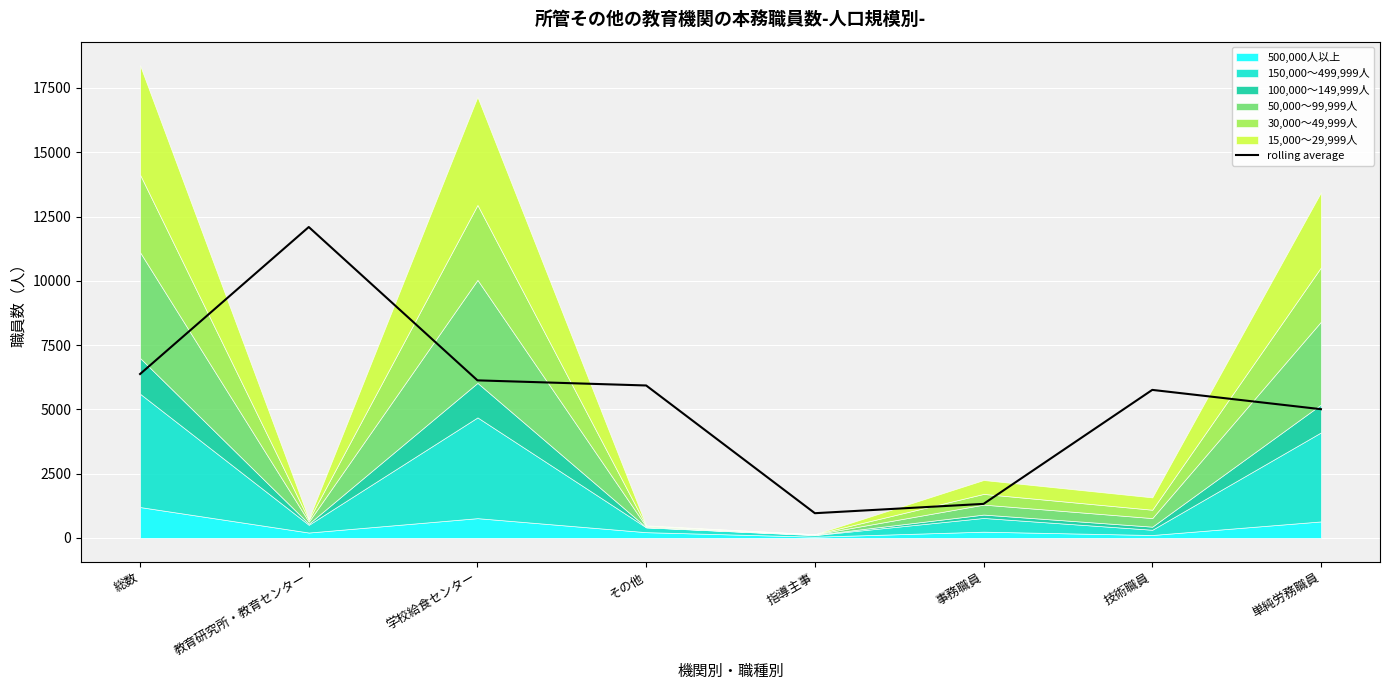

At which label is the value closest to 6526?

総数